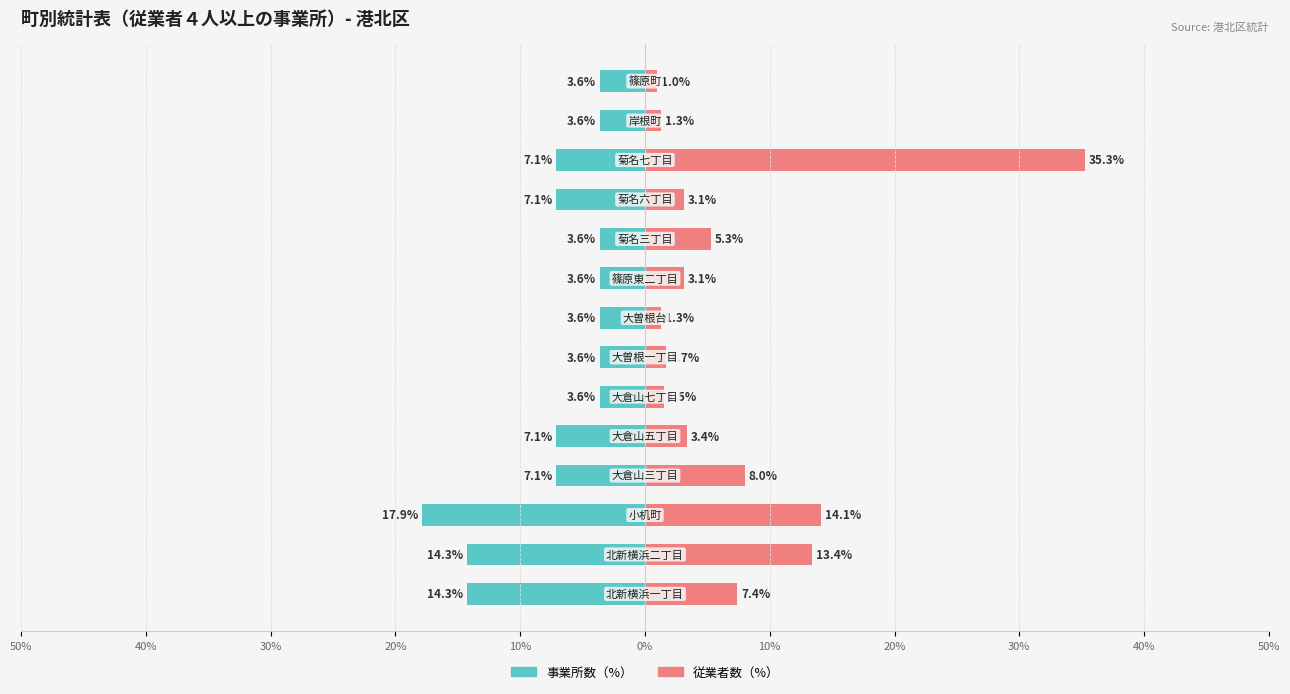

Is it true that 従業者数（%） equals 0.9 at 30%?

False